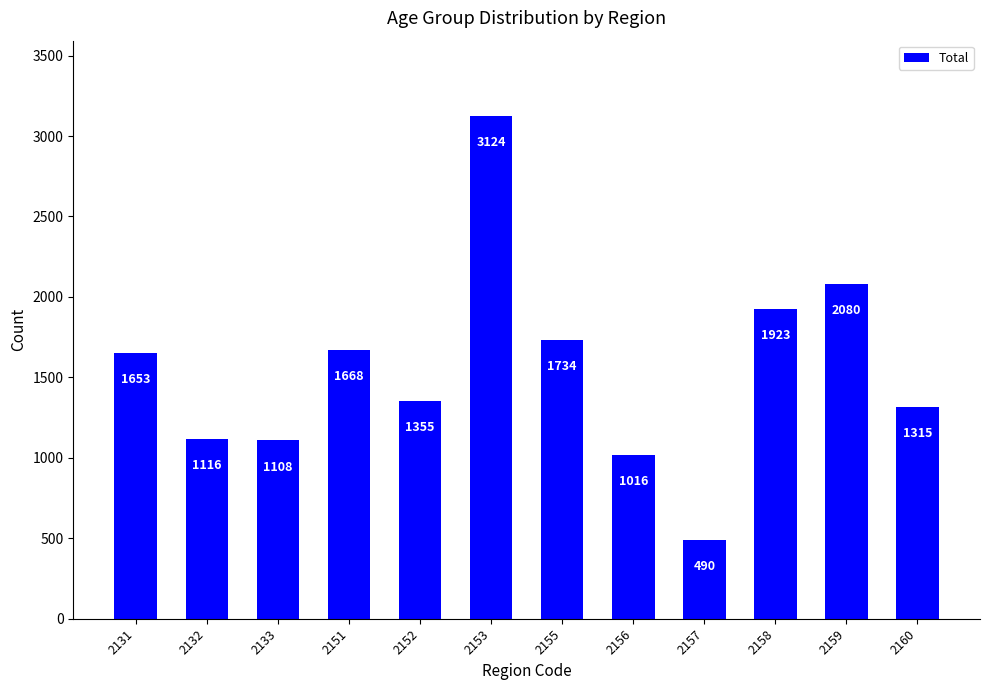

At which label is the value closest to 1807?

2155